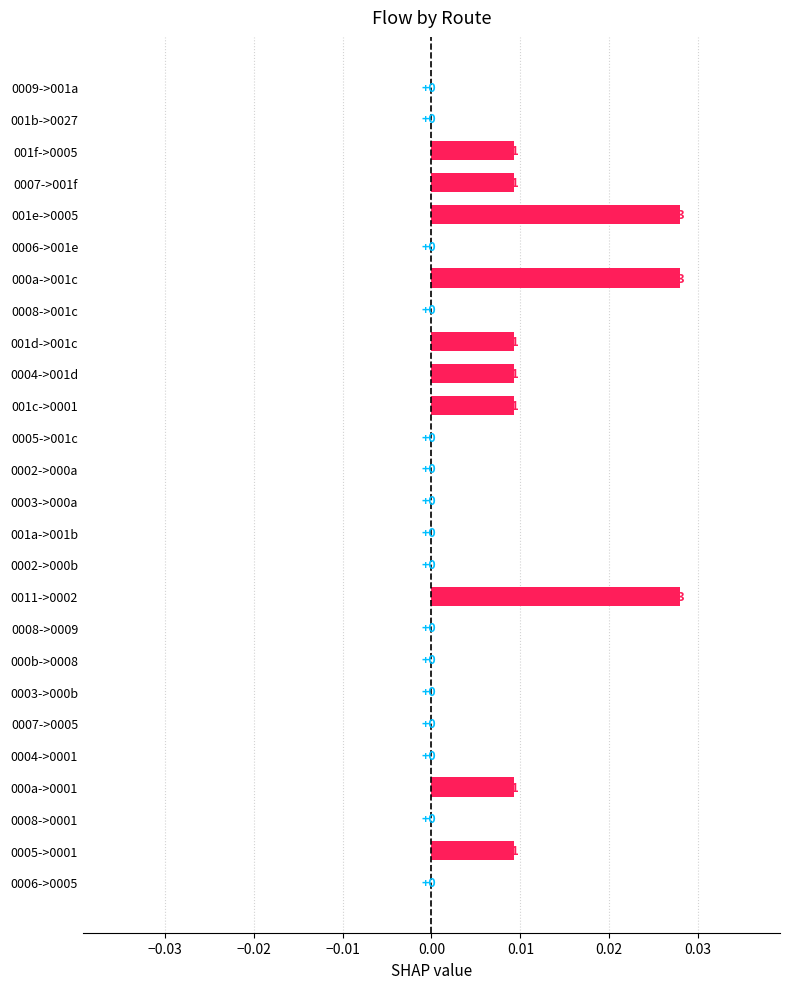

The chart shows a value of 0.0 at 0008->0001. True or false?

True